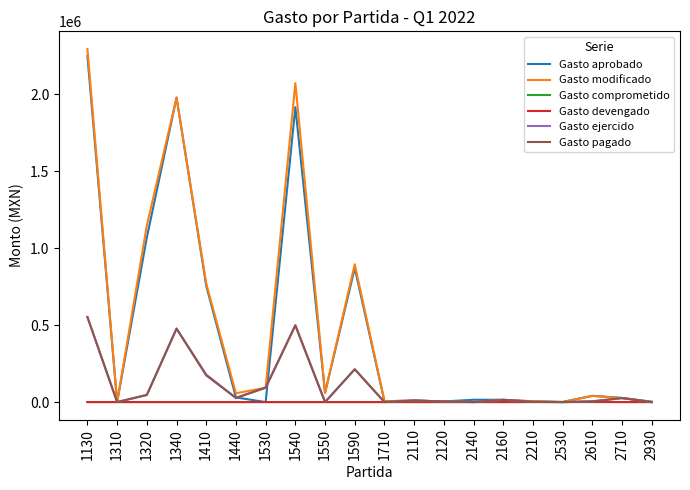

What is the maximum value for Gasto devengado?

90.0